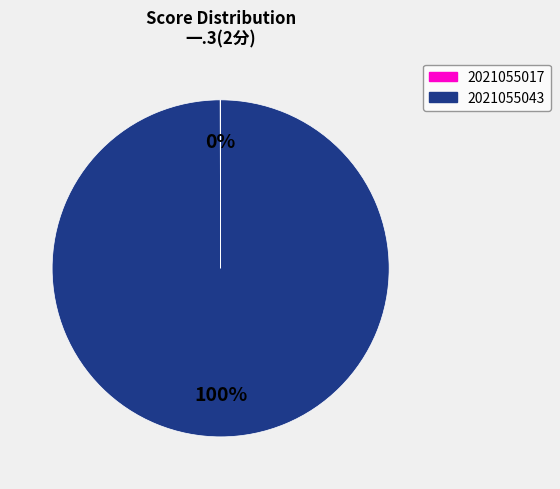

Does any single category account for the majority?

Yes